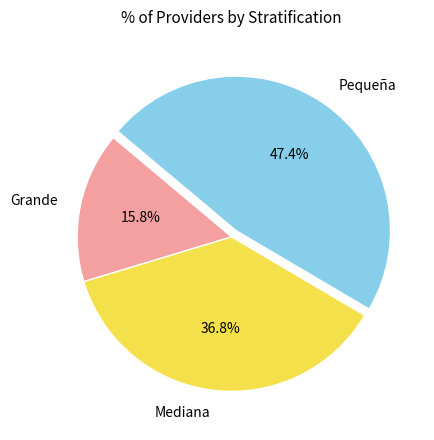

Which slice is the largest?

Pequeña